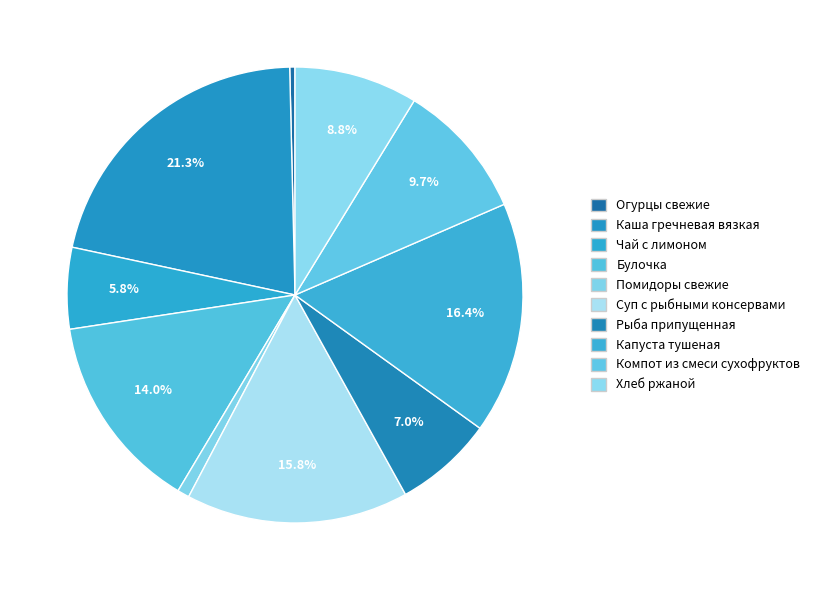

Does any single category account for the majority?

No